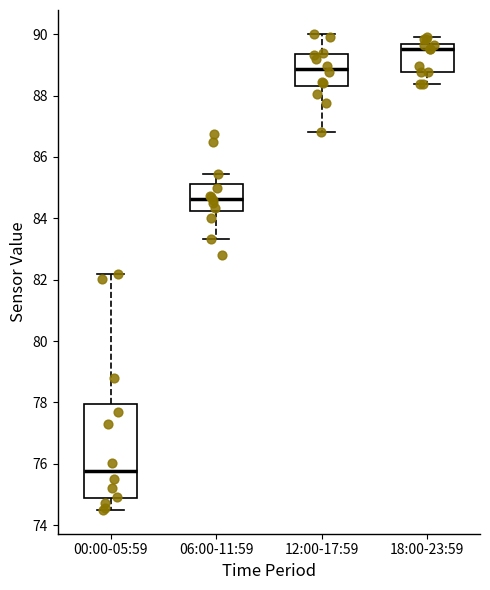

Comparing the boxes themselves (not the whiskers), which one is the tallest?

00:00-05:59